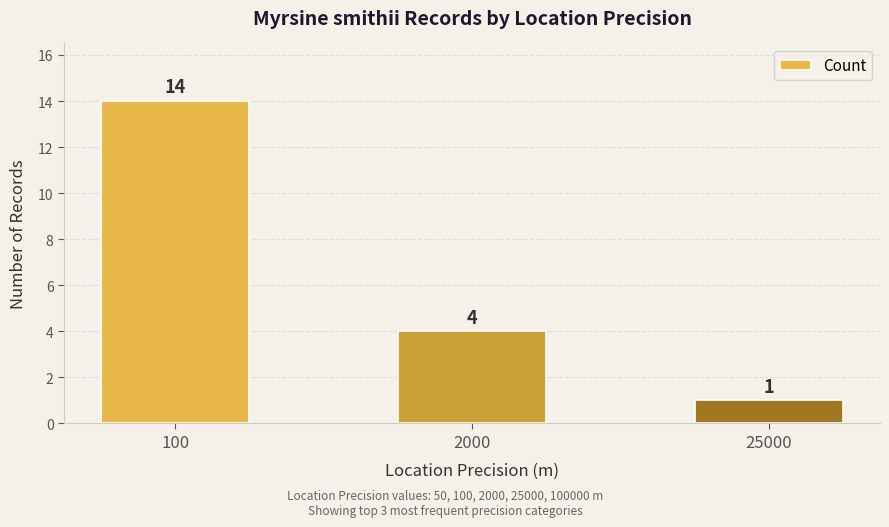

True or false: the data shows 1 at 2000.

False